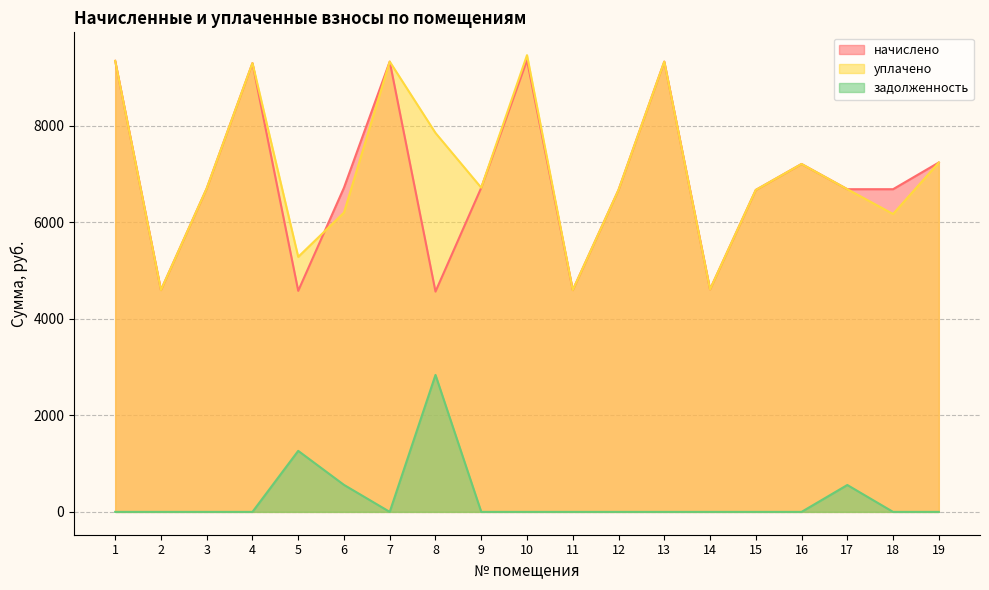

Reading left to right, extract all data points from this chart.

начислено: 1=9338.9	2=4592.6	3=6697.0	4=9292.8	5=4577.3	6=6712.3	7=9323.5	8=4561.9	9=6712.3	10=9354.2	11=4592.6	12=6666.2	13=9323.5	14=4608.0	15=6666.2	16=7203.8	17=6681.6	18=6681.6	19=7234.6
уплачено: 1=9338.9	2=4592.6	3=6697.0	4=9292.8	5=5280.6	6=6196.7	7=9323.5	8=7846.4	9=6712.3	10=9456.9	11=4592.6	12=6666.2	13=9323.5	14=4608.0	15=6666.2	16=7203.8	17=6681.6	18=6168.3	19=7234.6
задолженность: 1=0.0	2=0.0	3=0.0	4=0.0	5=1263.5	6=559.4	7=0.0	8=2836.2	9=0.0	10=0.0	11=0.0	12=0.0	13=0.0	14=0.0	15=0.0	16=0.0	17=556.8	18=0.0	19=0.0